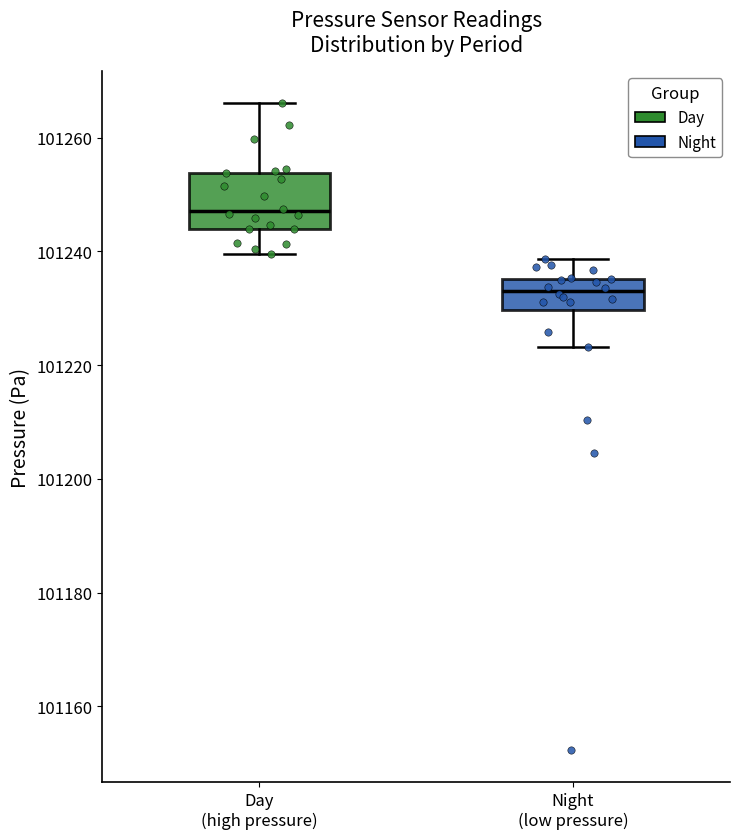

Which box's median line is the lowest?

Night (low pressure)